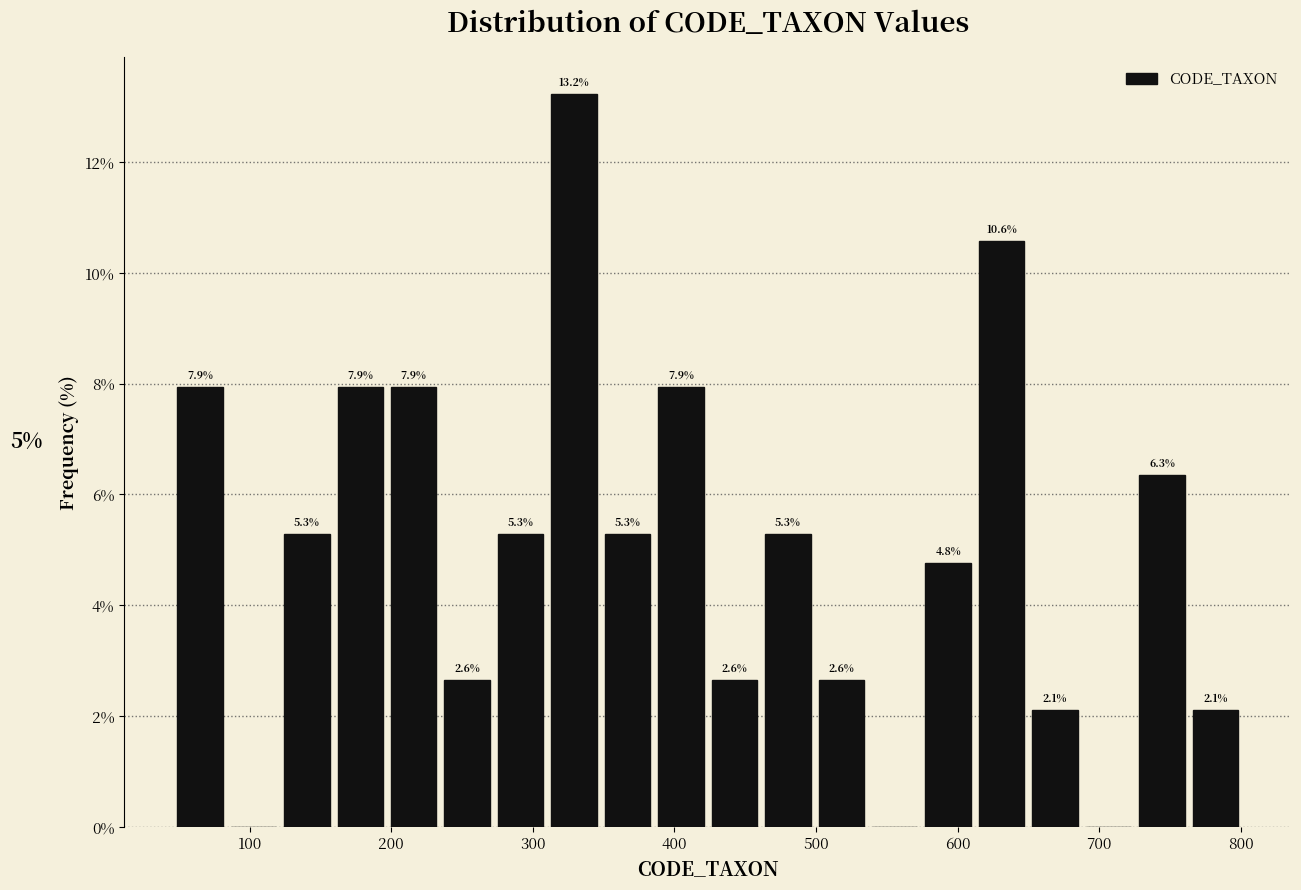

Read against the x-axis, roughly where is the centre of the tallest bar?

330